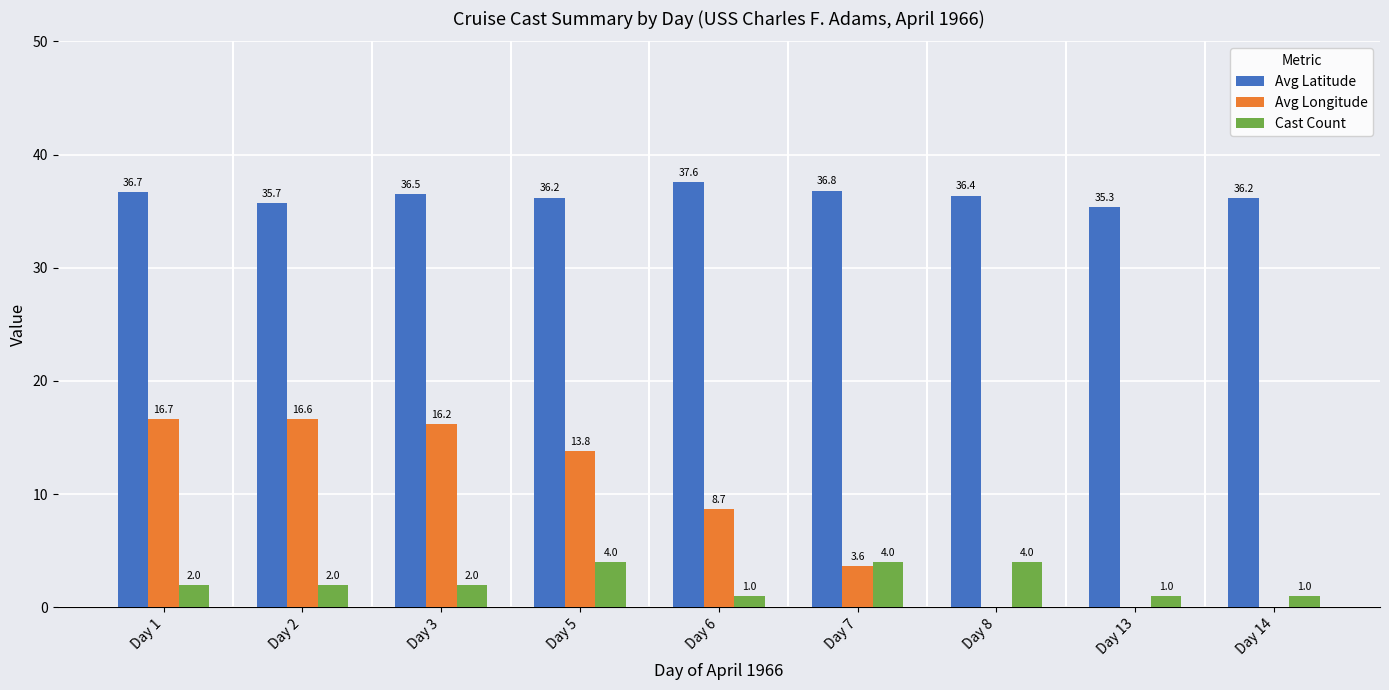

The value of Cast Count at Day 5 is 4.0. True or false?

True